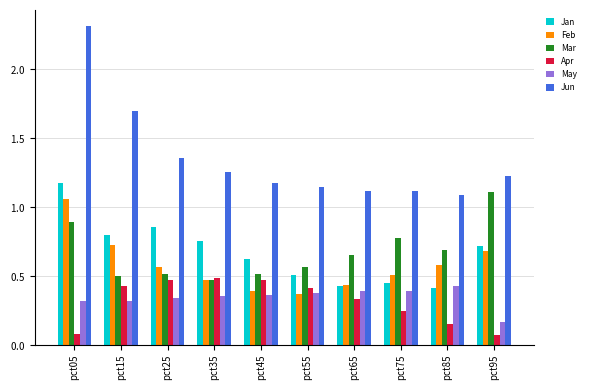

Between pct45 and pct55, which is larger?

pct45